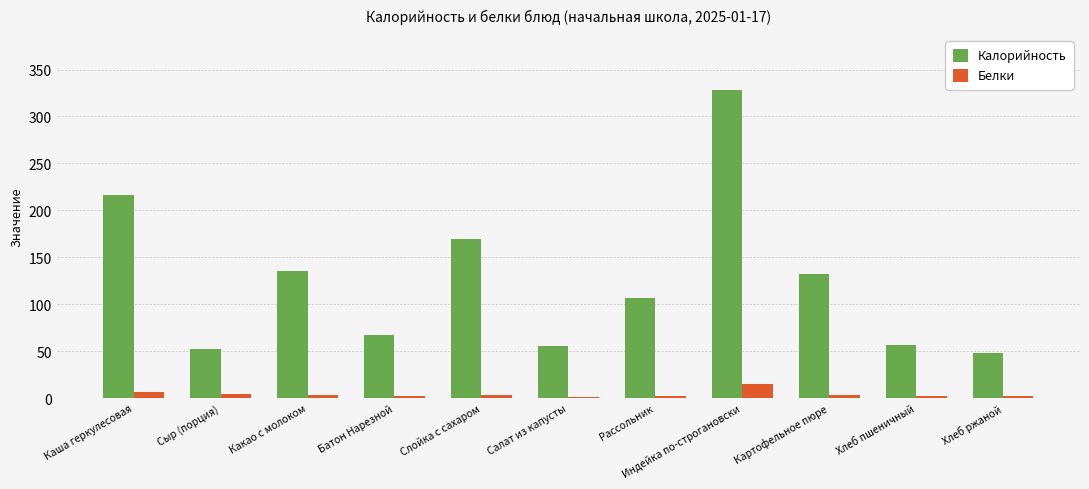

Is it true that Калорийность equals 42.1 at Батон Нарезной?

False